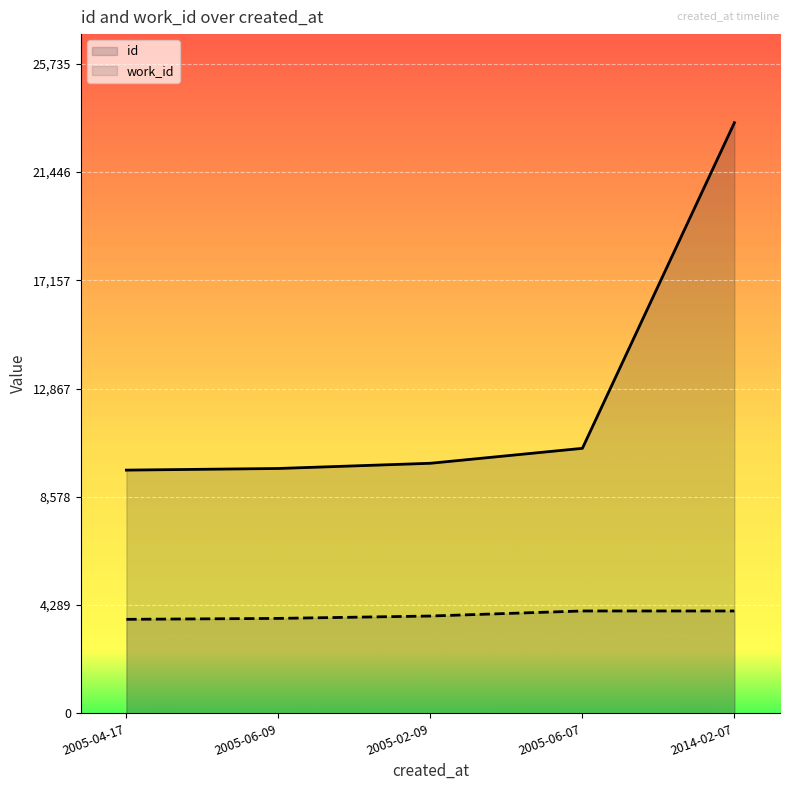

What is the difference between the maximum and minimum values in the work_id series?

331